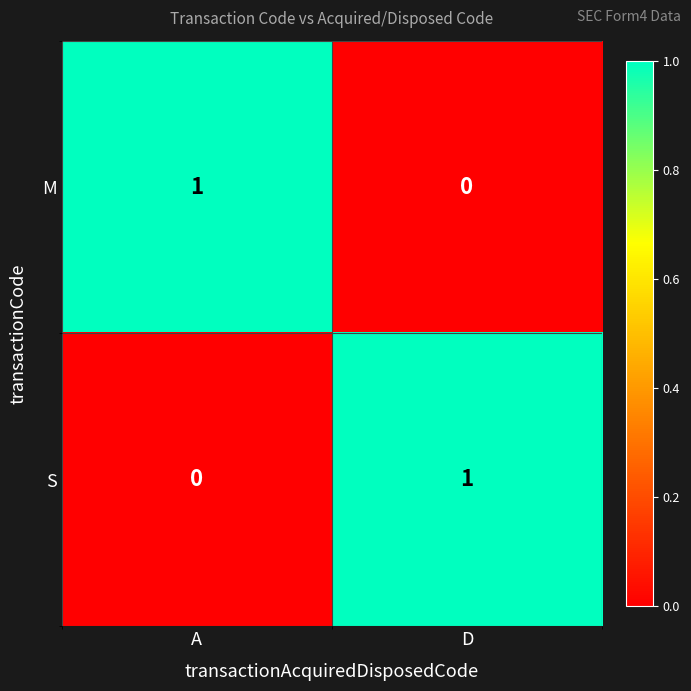

True or false: S has a value of 0 at A.

True